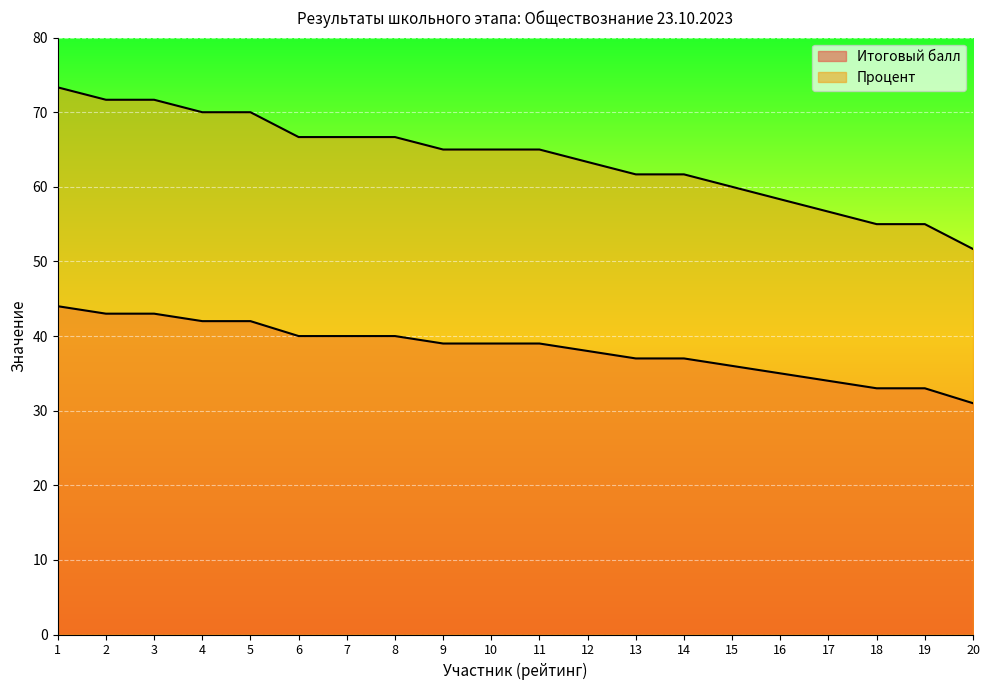

True or false: Итоговый балл and Процент intersect in this chart.

False